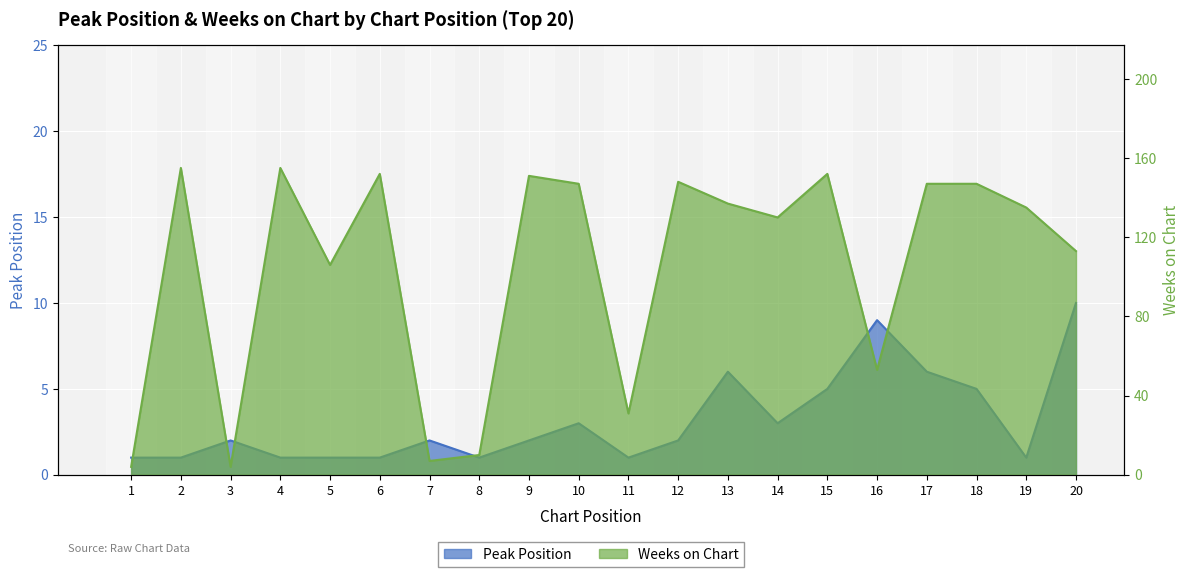

Reading right to left, what are all the values shown in this chart?

Peak Position: 20=10	19=1	18=5	17=6	16=9	15=5	14=3	13=6	12=2	11=1	10=3	9=2	8=1	7=2	6=1	5=1	4=1	3=2	2=1	1=1
Weeks on Chart: 20=113	19=135	18=147	17=147	16=53	15=152	14=130	13=137	12=148	11=31	10=147	9=151	8=10	7=7	6=152	5=106	4=155	3=4	2=155	1=4